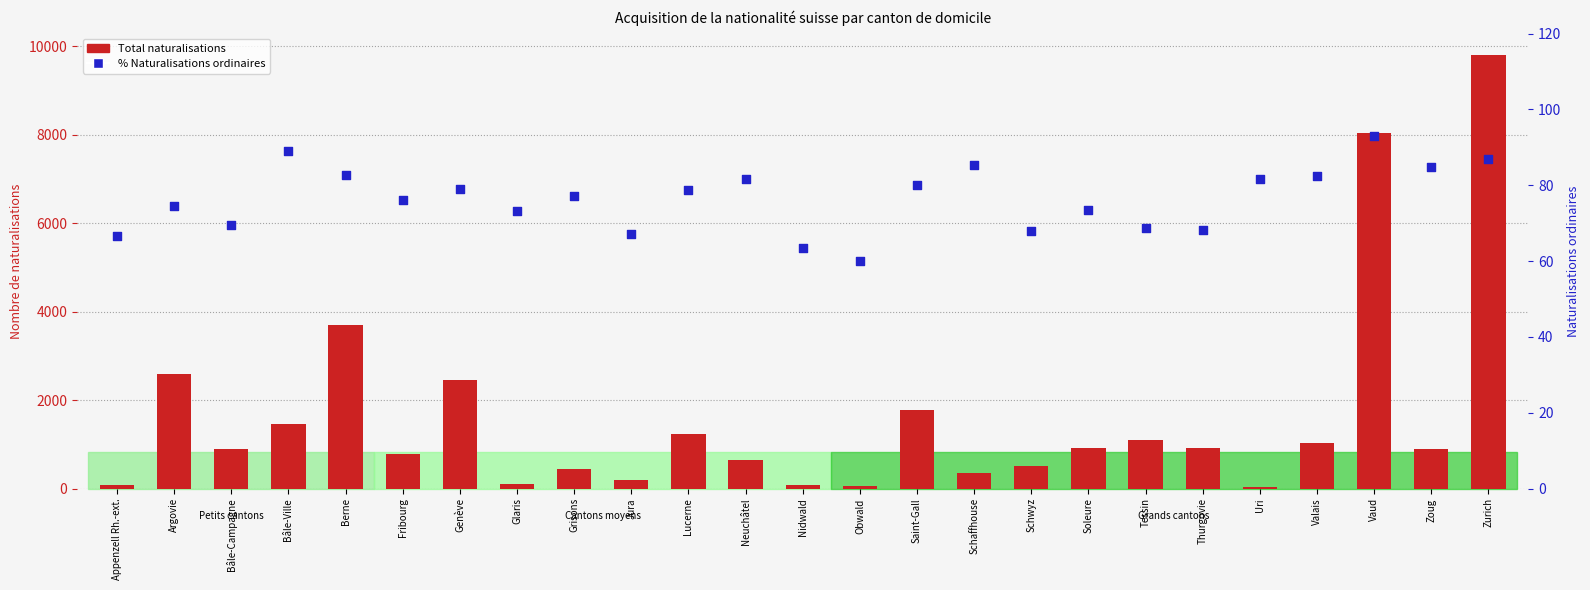

Which series contains the lowest Y value?

Total naturalisations